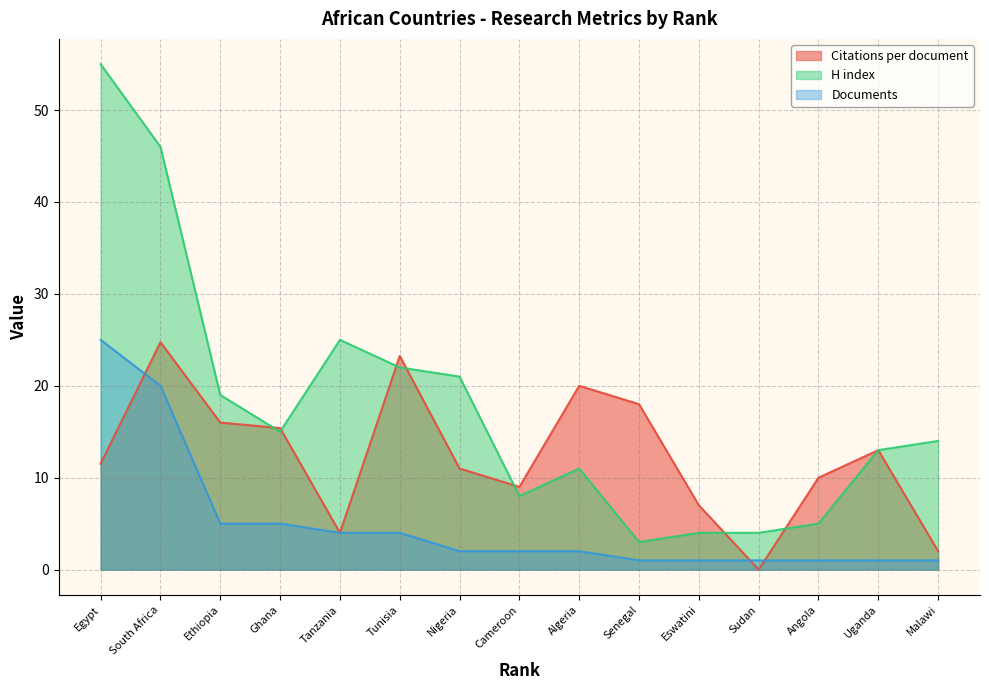

Which category has the lowest value in the H index series?

Senegal